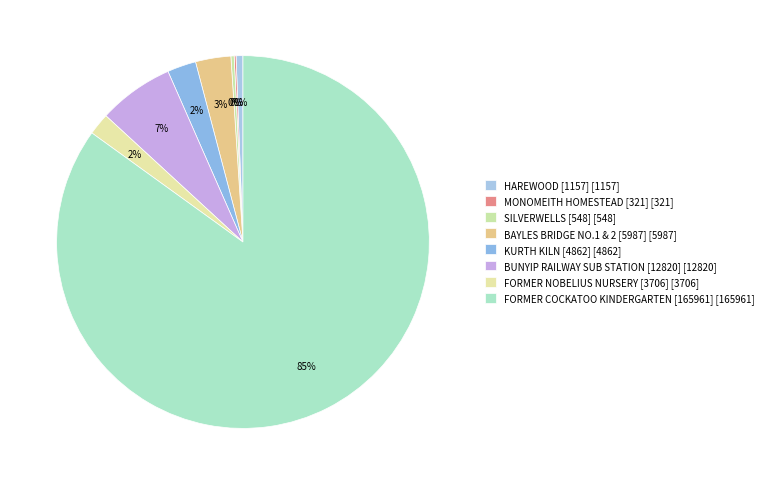

To the nearest percent, what is the difference between the largest and smallest slice percentages?

85%